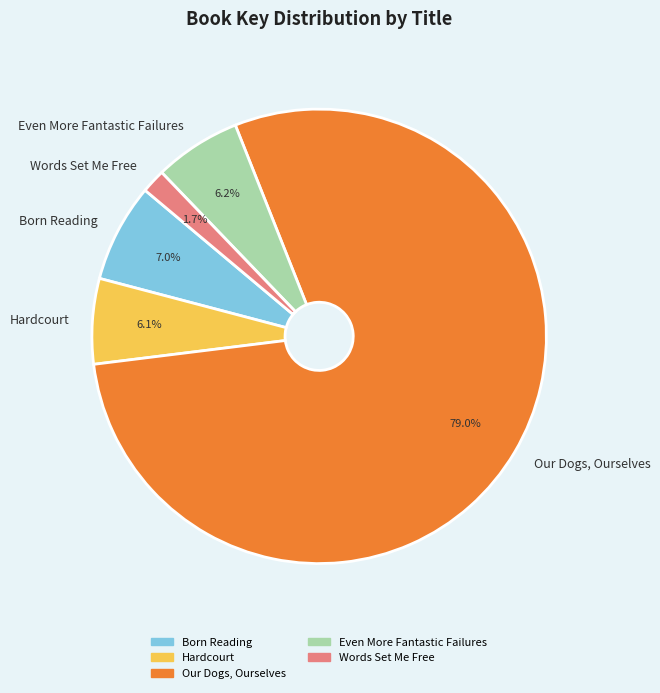

To the nearest percent, what is the average slice percentage?

20%